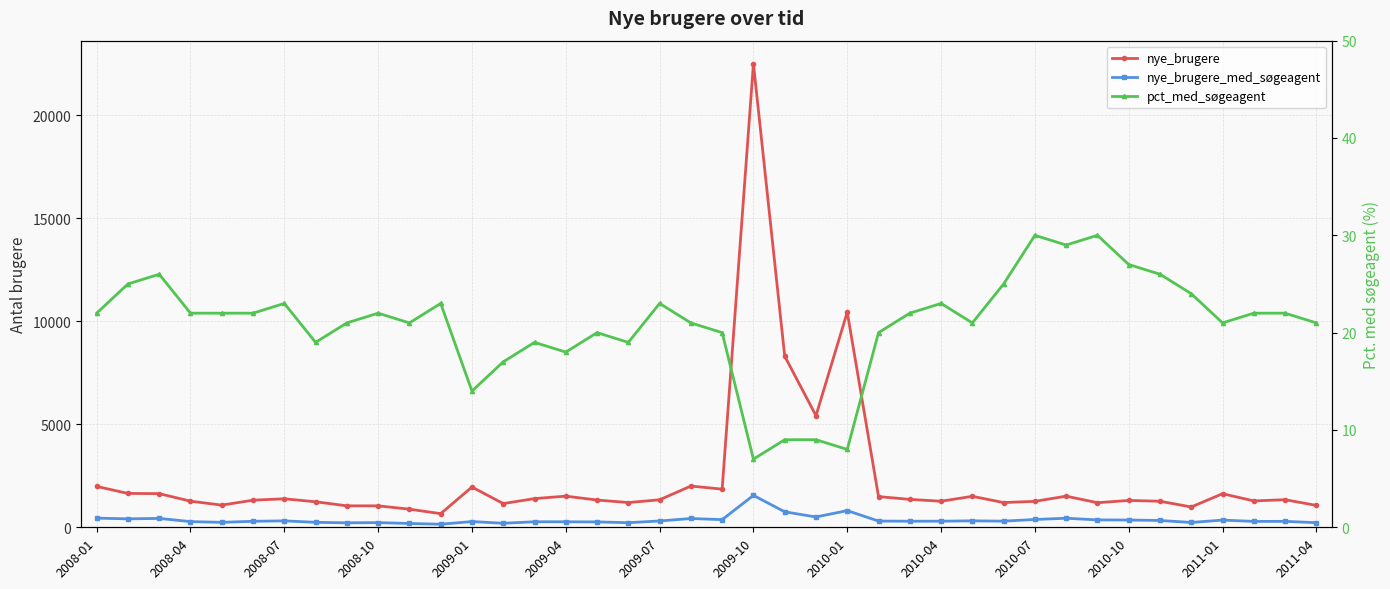

What is the difference between the second highest and second lowest values in the nye_brugere series?

9560